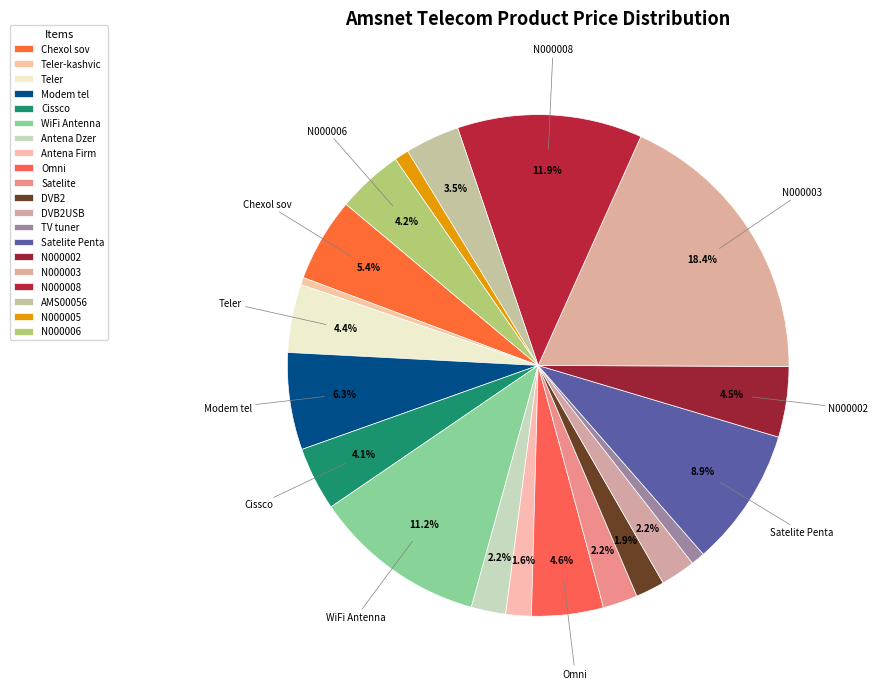

What percentage is the WiFi Antenna slice, to the nearest percent?

11%